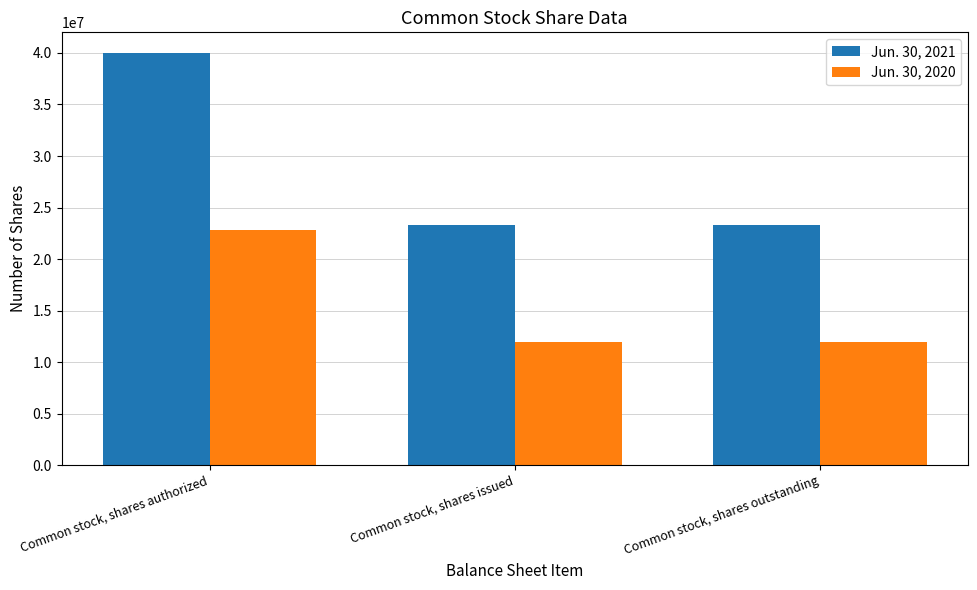

What is the smallest value displayed?

12000000